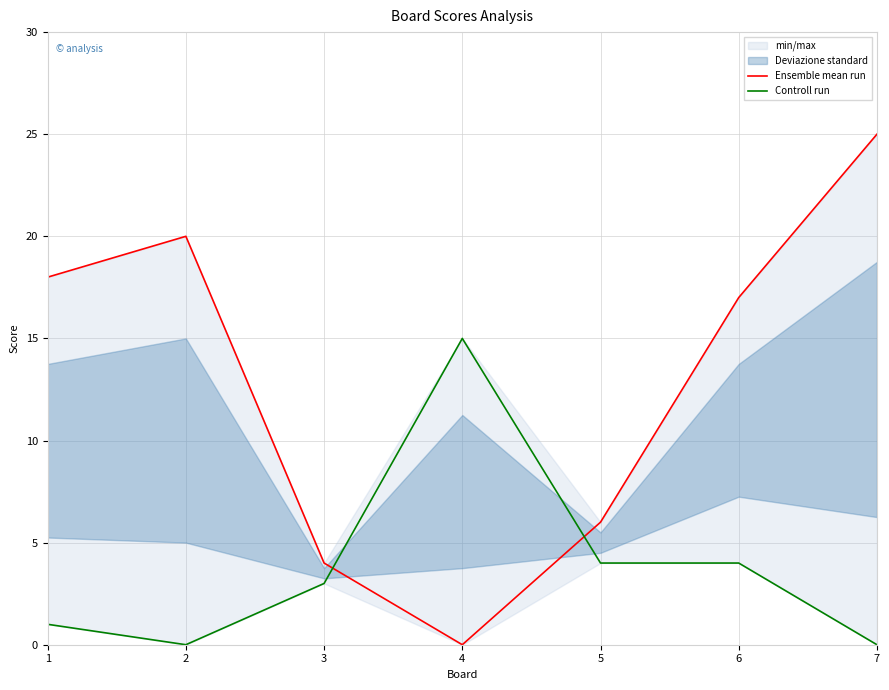

Which category has the highest value across all series?

7